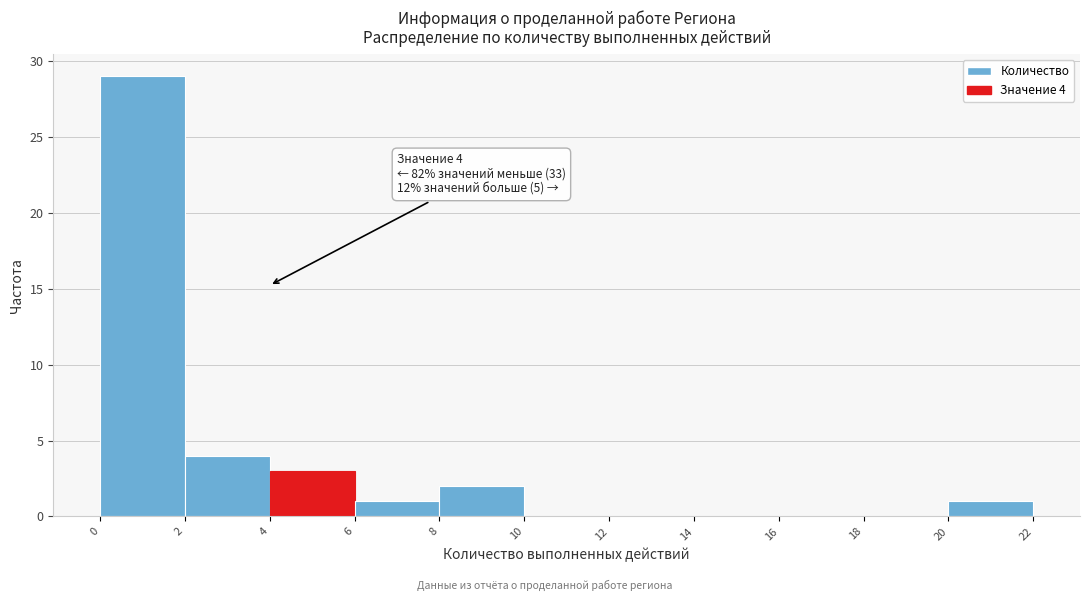

Over which range of the x-axis is the bar tallest?

0 to 2